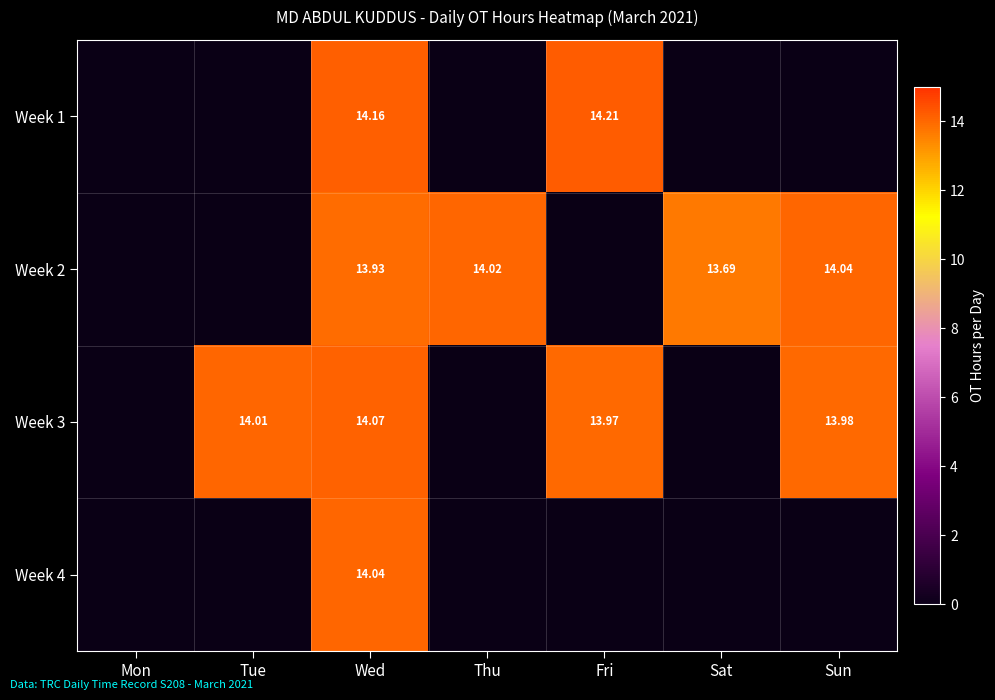

True or false: Week 4 has a value of 7.0 at Tue.

False